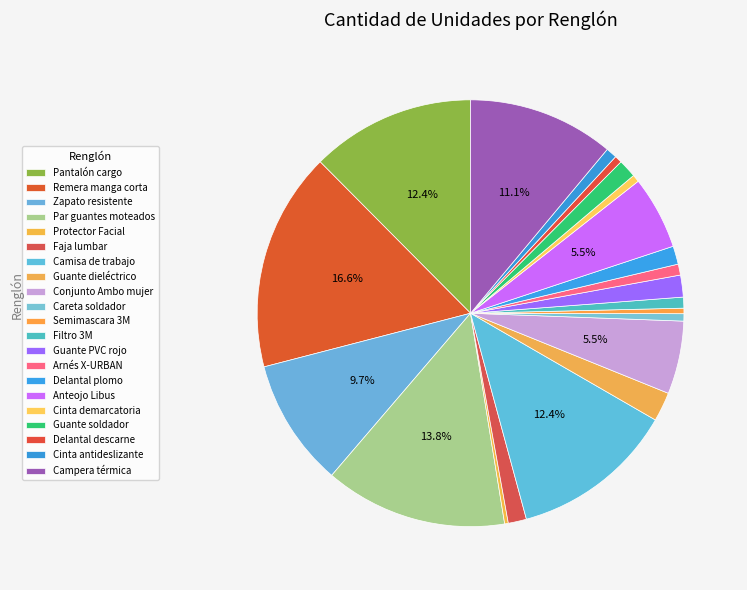

Which category has the smallest portion of the pie?

Protector Facial